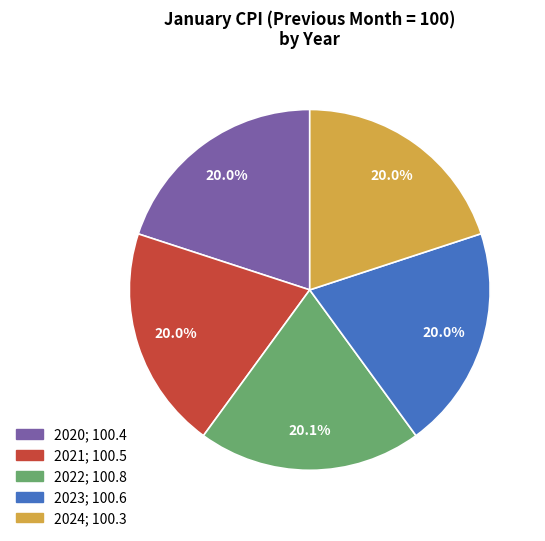

Combined, what portion of the pie is 2022 and 2021?

40.1%